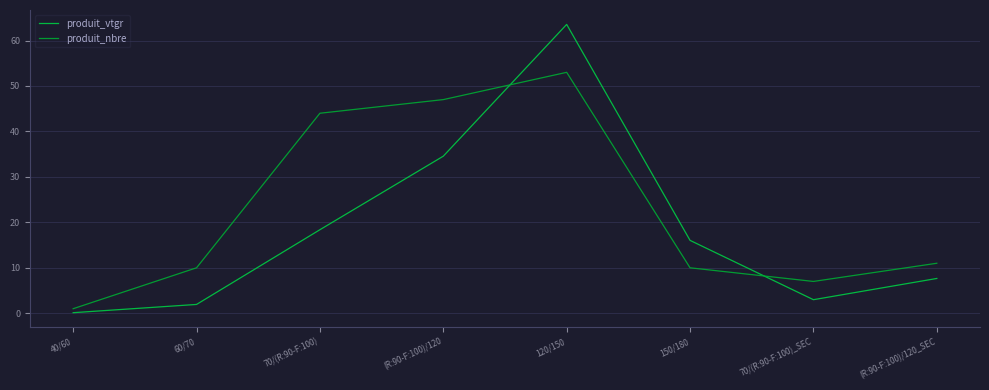

Does the chart have visible grid lines?

Yes